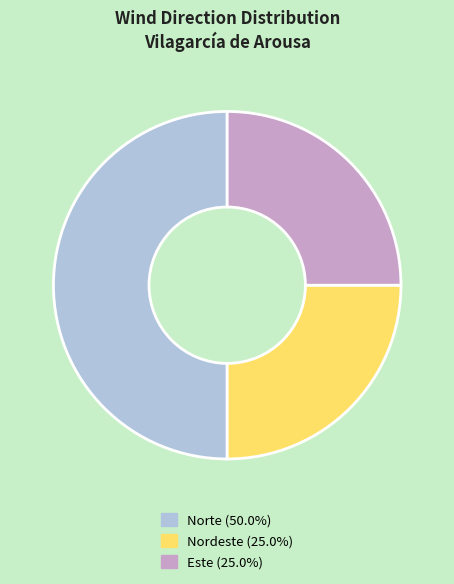

How many slices are in this pie chart?

3